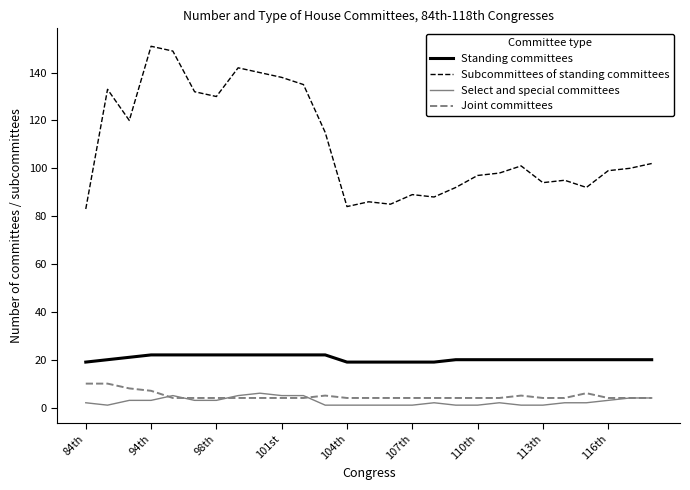

What is the minimum value for Joint committees?

4